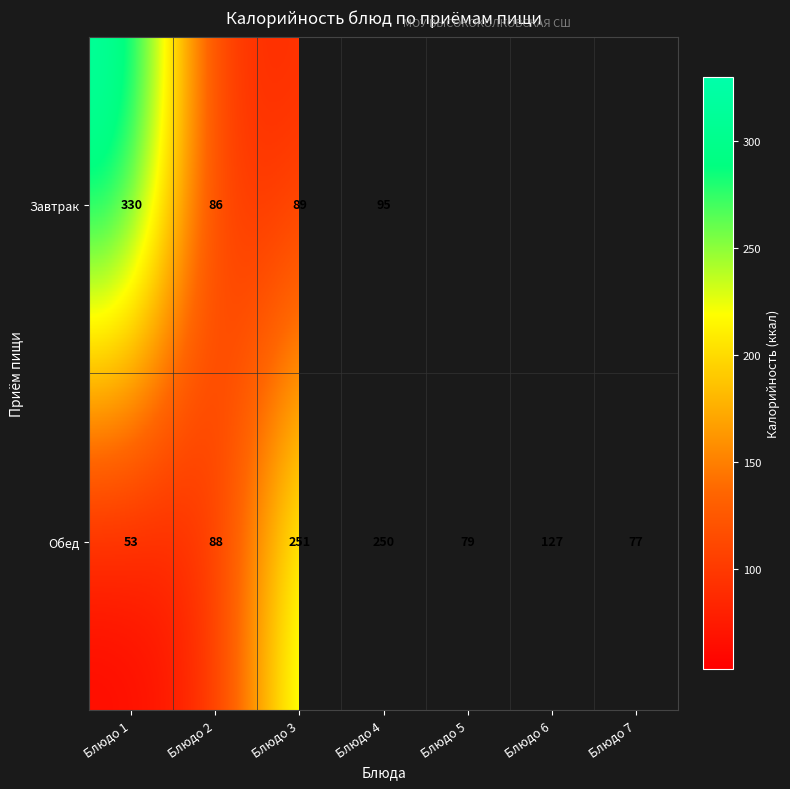

Rank the categories by Обед value from lowest to highest.

Блюдо 1, Блюдо 7, Блюдо 5, Блюдо 2, Блюдо 6, Блюдо 4, Блюдо 3